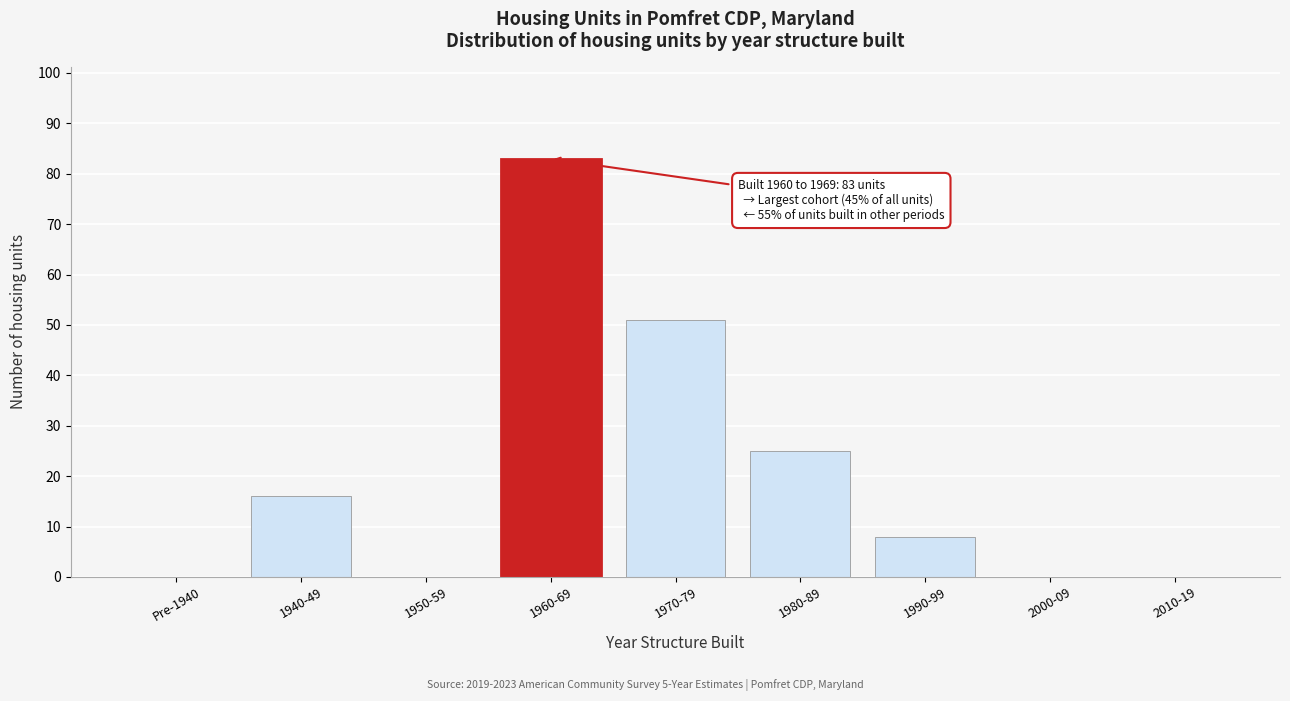

Reading right to left, list all the values displayed in this chart.

2010-19=0	2000-09=0	1990-99=8	1980-89=25	1970-79=51	1960-69=83	1950-59=0	1940-49=16	Pre-1940=0